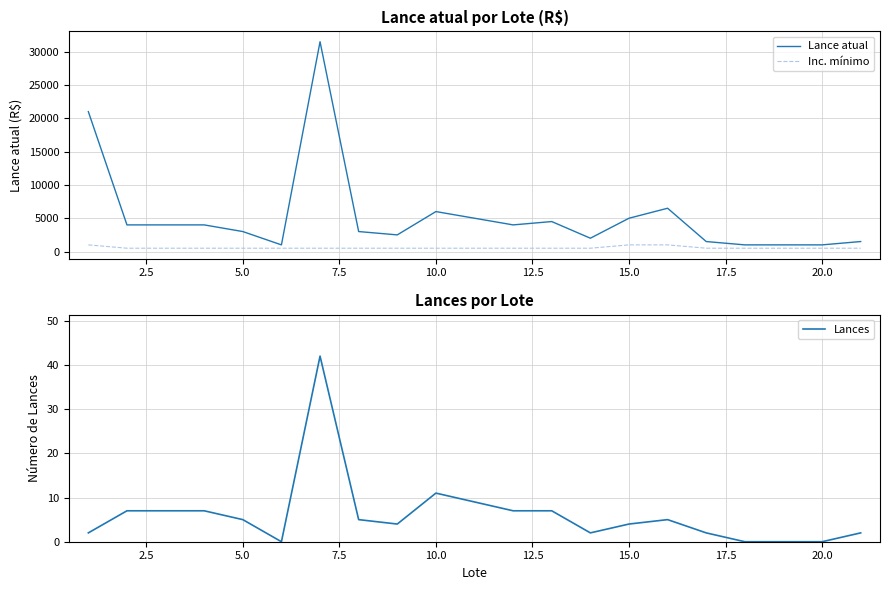

At which label is Lances closest to 21?

10.0